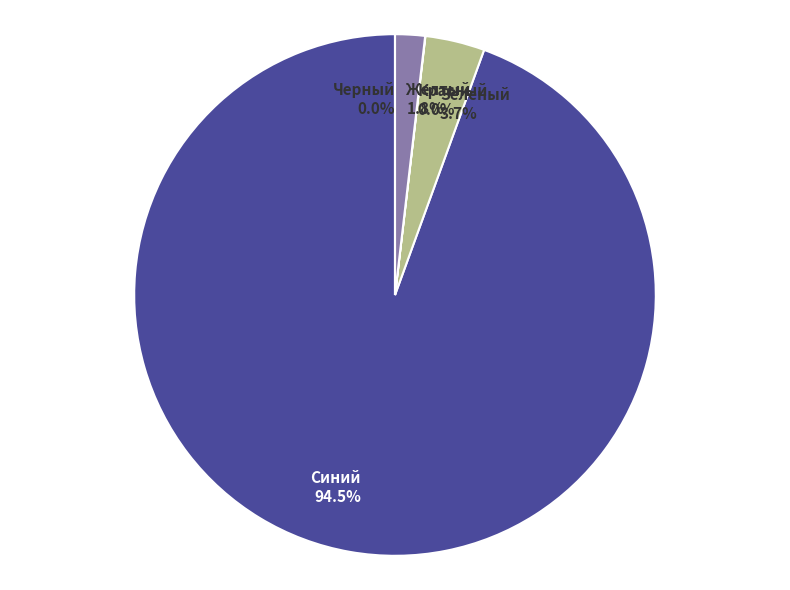

Combined, do Красный and Желтый account for over 50%?

No